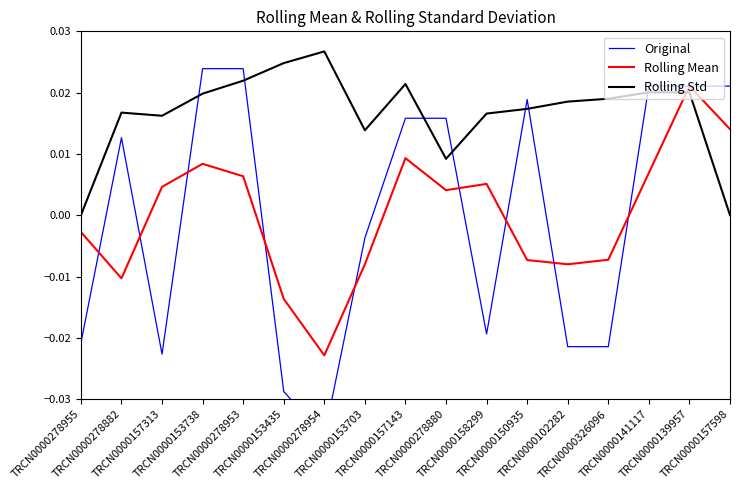

True or false: Original has more than 2 points higher than both neighbors.

True